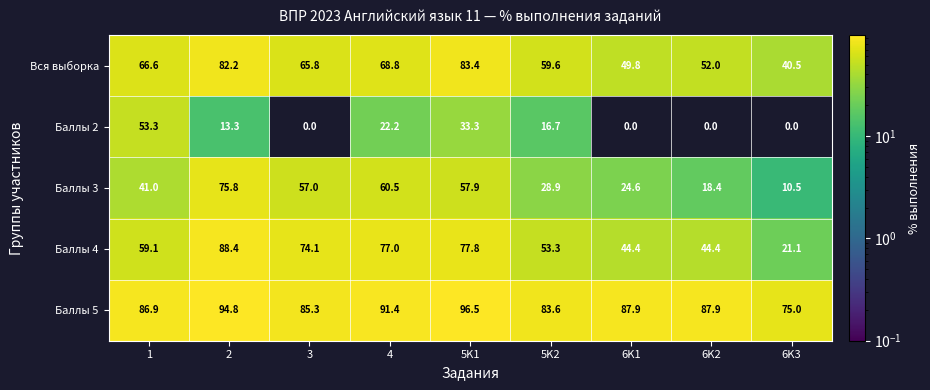

Is the value of Баллы 2 at 6K3 greater than the value of Баллы 5 at 6K3?

No